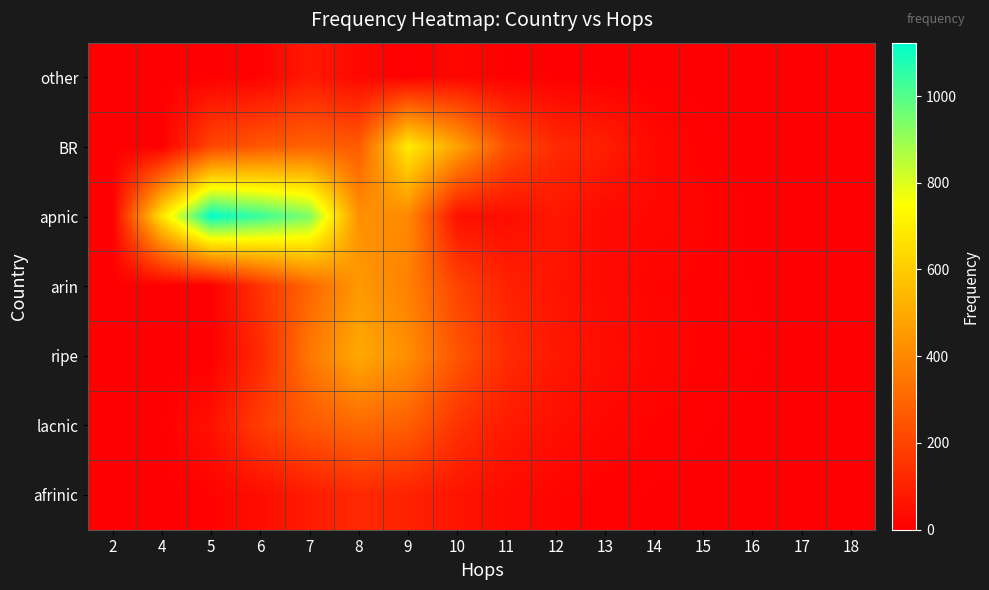

Reading left to right, transcribe all the data shown in this chart.

other: 2=0	4=2	5=3	6=8	7=74	8=25	9=2	10=21	11=4	12=1	13=2	14=0	15=0	16=0	17=0	18=0
BR: 2=0	4=0	5=203	6=258	7=291	8=267	9=691	10=482	11=236	12=124	13=90	14=27	15=8	16=2	17=4	18=1
apnic: 2=0	4=668	5=1123	6=1038	7=940	8=428	9=404	10=50	11=36	12=70	13=28	14=23	15=15	16=0	17=0	18=0
arin: 2=0	4=0	5=0	6=150	7=300	8=450	9=380	10=200	11=100	12=60	13=30	14=15	15=8	16=4	17=2	18=1
ripe: 2=0	4=0	5=0	6=120	7=350	8=500	9=420	10=250	11=130	12=70	13=40	14=20	15=10	16=5	17=2	18=1
lacnic: 2=0	4=0	5=50	6=180	7=260	8=310	9=280	10=150	11=80	12=45	13=22	14=11	15=5	16=2	17=1	18=0
afrinic: 2=0	4=0	5=10	6=40	7=80	8=120	9=100	10=60	11=30	12=15	13=7	14=3	15=1	16=0	17=0	18=0